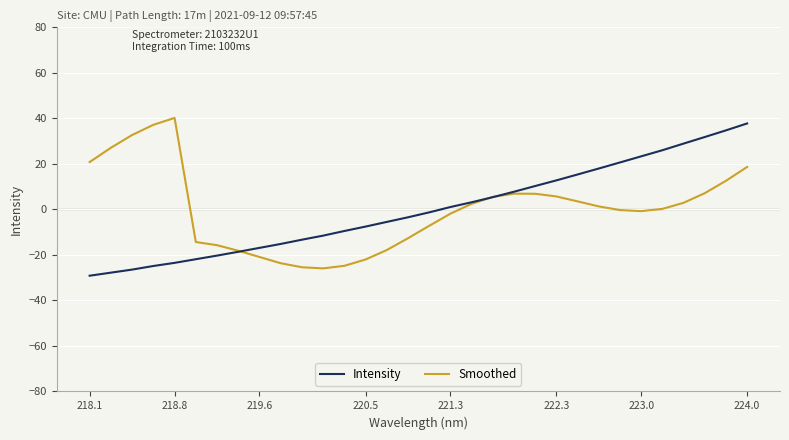

Does the chart display data point markers on the line(s)?

No